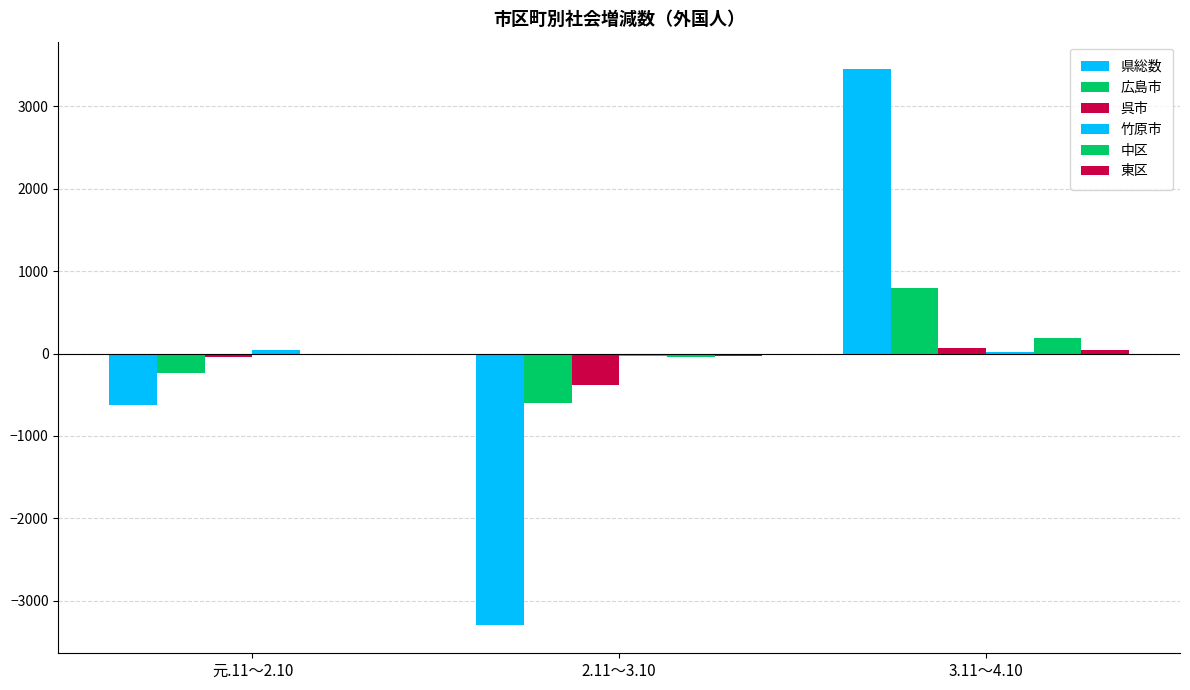

How many categories are shown in the chart?

3